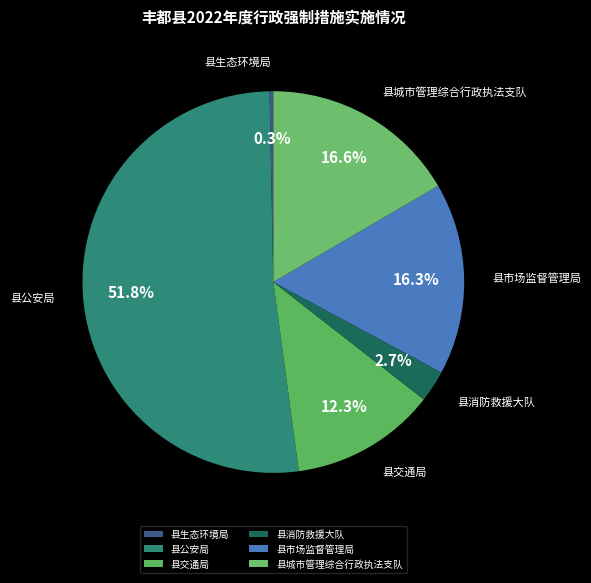

Is there a majority slice in this chart?

Yes